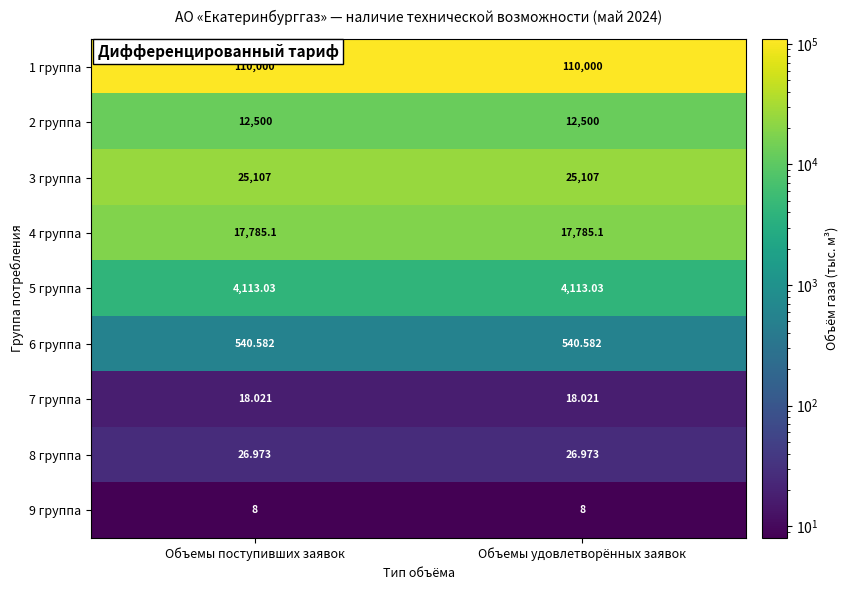

At Объемы поступивших заявок, list the series in order from largest to smallest.

1 группа, 3 группа, 4 группа, 2 группа, 5 группа, 6 группа, 8 группа, 7 группа, 9 группа